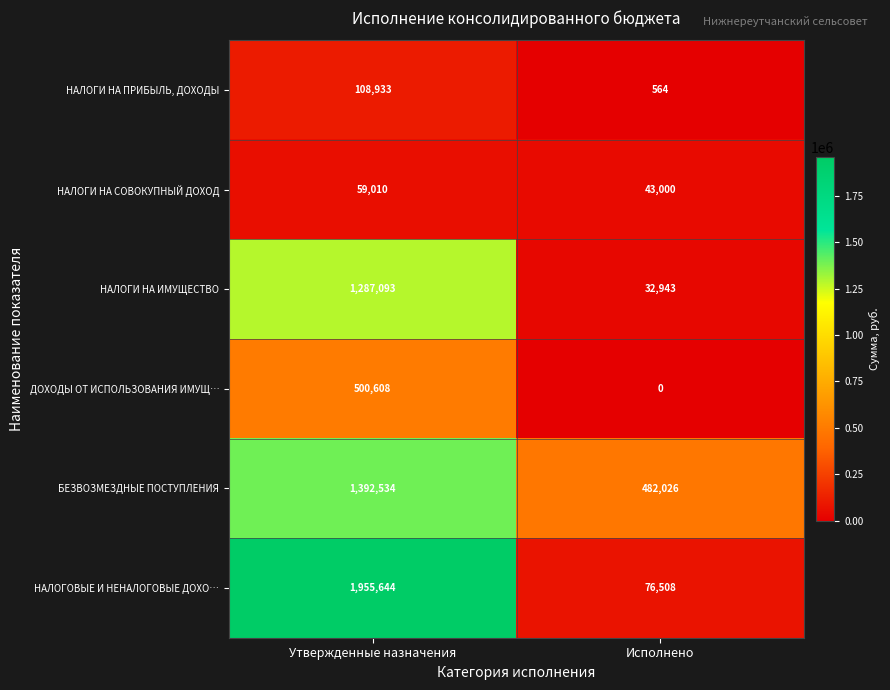

Reading right to left, extract all data points from this chart.

НАЛОГИ НА ПРИБЫЛЬ, ДОХОДЫ: Исполнено=564	Утвержденные назначения=108933
НАЛОГИ НА СОВОКУПНЫЙ ДОХОД: Исполнено=43000	Утвержденные назначения=59010
НАЛОГИ НА ИМУЩЕСТВО: Исполнено=32943	Утвержденные назначения=1287093
ДОХОДЫ ОТ ИСПОЛЬЗОВАНИЯ ИМУЩ…: Исполнено=0	Утвержденные назначения=500608
БЕЗВОЗМЕЗДНЫЕ ПОСТУПЛЕНИЯ: Исполнено=482026	Утвержденные назначения=1392534
НАЛОГОВЫЕ И НЕНАЛОГОВЫЕ ДОХО…: Исполнено=76508	Утвержденные назначения=1955644